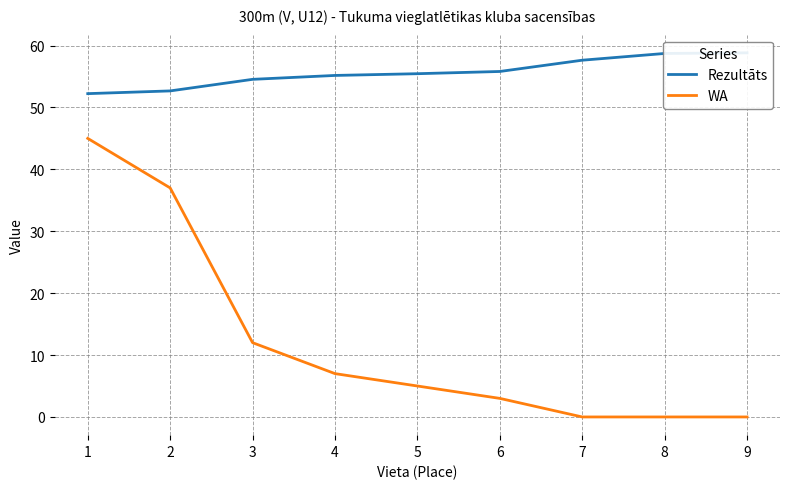

True or false: WA and Rezultāts cross at least once.

False